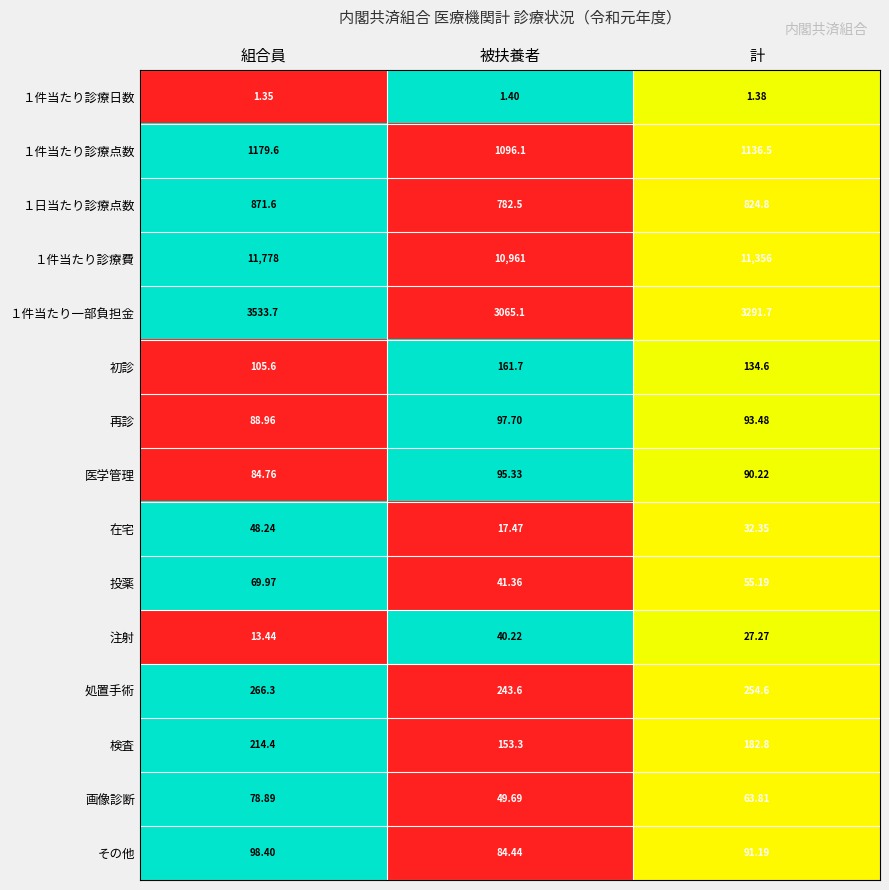

Count the number of categories in the chart.

3